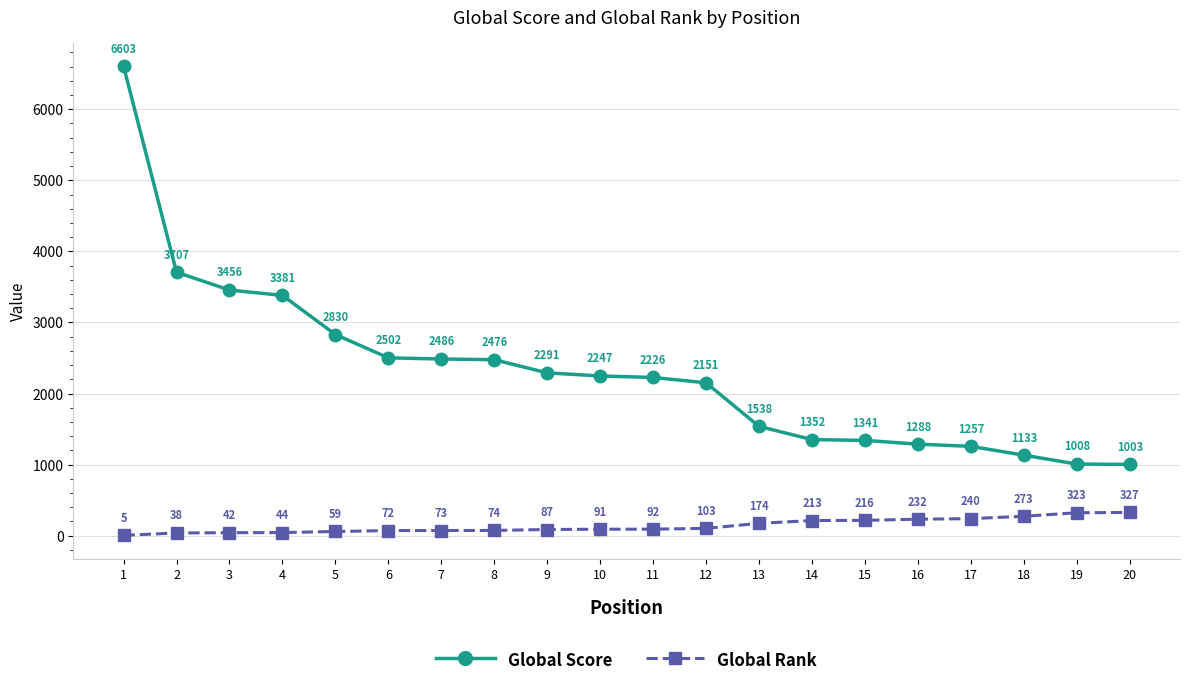

At 16, list the series in order from largest to smallest.

Global Score, Global Rank